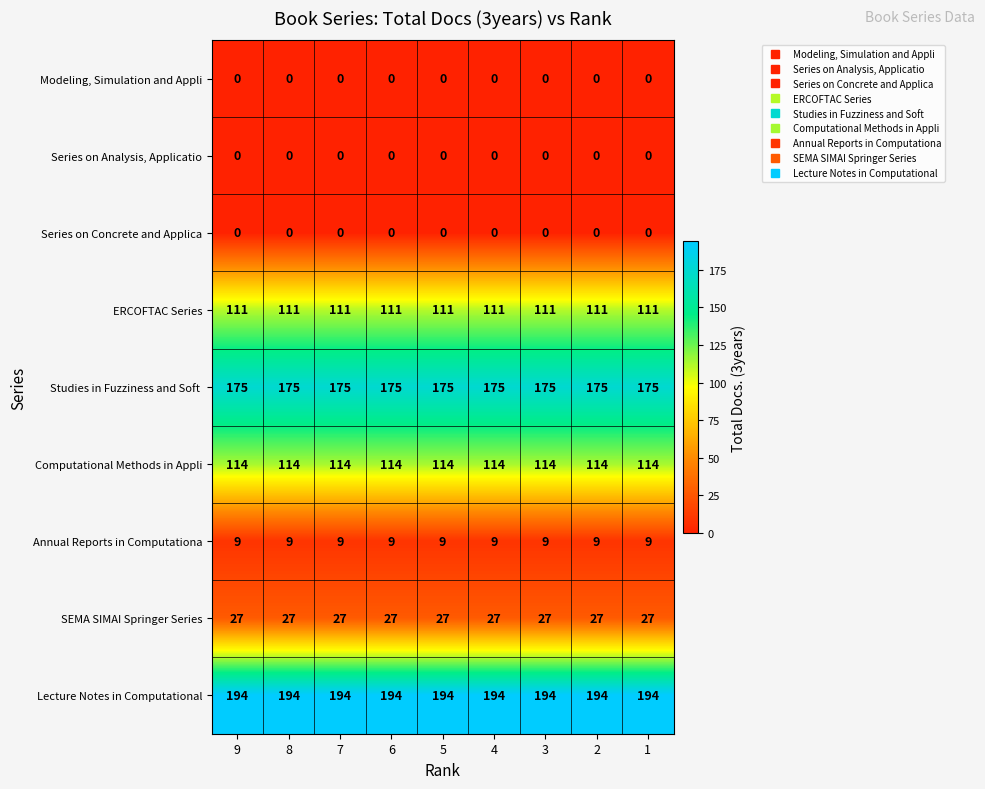

What is the spread (max minus min) of values at 9?

194